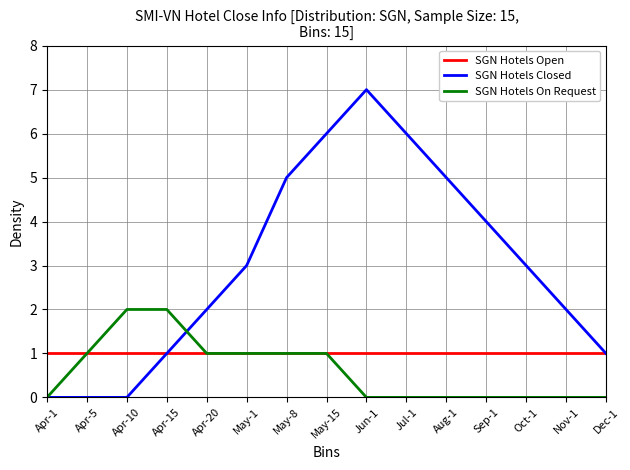

Which series has the largest total across all categories?

SGN Hotels Closed